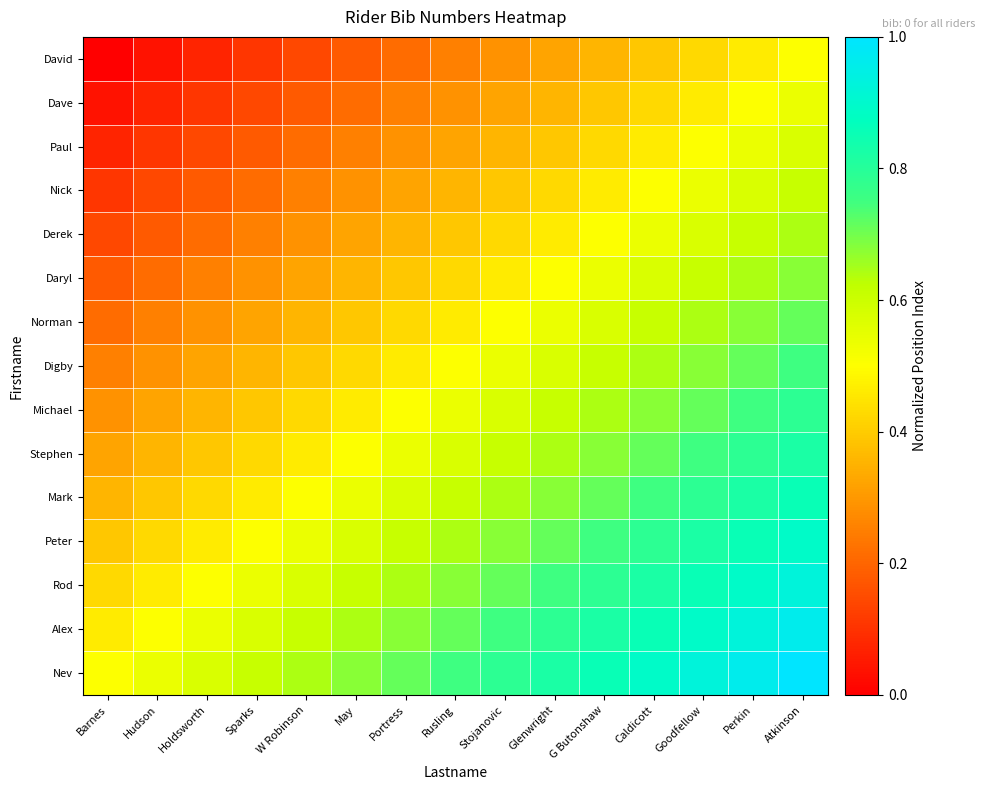

Reading left to right, list all the values displayed in this chart.

David: Barnes=0.0	Hudson=0.0	Holdsworth=0.1	Sparks=0.1	W Robinson=0.1	May=0.2	Portress=0.2	Rusling=0.2	Stojanovic=0.3	Glenwright=0.3	G Butonshaw=0.4	Caldicott=0.4	Goodfellow=0.4	Perkin=0.5	Atkinson=0.5
Dave: Barnes=0.0	Hudson=0.1	Holdsworth=0.1	Sparks=0.1	W Robinson=0.2	May=0.2	Portress=0.2	Rusling=0.3	Stojanovic=0.3	Glenwright=0.4	G Butonshaw=0.4	Caldicott=0.4	Goodfellow=0.5	Perkin=0.5	Atkinson=0.5
Paul: Barnes=0.1	Hudson=0.1	Holdsworth=0.1	Sparks=0.2	W Robinson=0.2	May=0.2	Portress=0.3	Rusling=0.3	Stojanovic=0.4	Glenwright=0.4	G Butonshaw=0.4	Caldicott=0.5	Goodfellow=0.5	Perkin=0.5	Atkinson=0.6
Nick: Barnes=0.1	Hudson=0.1	Holdsworth=0.2	Sparks=0.2	W Robinson=0.2	May=0.3	Portress=0.3	Rusling=0.4	Stojanovic=0.4	Glenwright=0.4	G Butonshaw=0.5	Caldicott=0.5	Goodfellow=0.5	Perkin=0.6	Atkinson=0.6
Derek: Barnes=0.1	Hudson=0.2	Holdsworth=0.2	Sparks=0.2	W Robinson=0.3	May=0.3	Portress=0.4	Rusling=0.4	Stojanovic=0.4	Glenwright=0.5	G Butonshaw=0.5	Caldicott=0.5	Goodfellow=0.6	Perkin=0.6	Atkinson=0.6
Daryl: Barnes=0.2	Hudson=0.2	Holdsworth=0.2	Sparks=0.3	W Robinson=0.3	May=0.4	Portress=0.4	Rusling=0.4	Stojanovic=0.5	Glenwright=0.5	G Butonshaw=0.5	Caldicott=0.6	Goodfellow=0.6	Perkin=0.6	Atkinson=0.7
Norman: Barnes=0.2	Hudson=0.2	Holdsworth=0.3	Sparks=0.3	W Robinson=0.4	May=0.4	Portress=0.4	Rusling=0.5	Stojanovic=0.5	Glenwright=0.5	G Butonshaw=0.6	Caldicott=0.6	Goodfellow=0.6	Perkin=0.7	Atkinson=0.7
Digby: Barnes=0.2	Hudson=0.3	Holdsworth=0.3	Sparks=0.4	W Robinson=0.4	May=0.4	Portress=0.5	Rusling=0.5	Stojanovic=0.5	Glenwright=0.6	G Butonshaw=0.6	Caldicott=0.6	Goodfellow=0.7	Perkin=0.7	Atkinson=0.8
Michael: Barnes=0.3	Hudson=0.3	Holdsworth=0.4	Sparks=0.4	W Robinson=0.4	May=0.5	Portress=0.5	Rusling=0.5	Stojanovic=0.6	Glenwright=0.6	G Butonshaw=0.6	Caldicott=0.7	Goodfellow=0.7	Perkin=0.8	Atkinson=0.8
Stephen: Barnes=0.3	Hudson=0.4	Holdsworth=0.4	Sparks=0.4	W Robinson=0.5	May=0.5	Portress=0.5	Rusling=0.6	Stojanovic=0.6	Glenwright=0.6	G Butonshaw=0.7	Caldicott=0.7	Goodfellow=0.8	Perkin=0.8	Atkinson=0.8
Mark: Barnes=0.4	Hudson=0.4	Holdsworth=0.4	Sparks=0.5	W Robinson=0.5	May=0.5	Portress=0.6	Rusling=0.6	Stojanovic=0.6	Glenwright=0.7	G Butonshaw=0.7	Caldicott=0.8	Goodfellow=0.8	Perkin=0.8	Atkinson=0.9
Peter: Barnes=0.4	Hudson=0.4	Holdsworth=0.5	Sparks=0.5	W Robinson=0.5	May=0.6	Portress=0.6	Rusling=0.6	Stojanovic=0.7	Glenwright=0.7	G Butonshaw=0.8	Caldicott=0.8	Goodfellow=0.8	Perkin=0.9	Atkinson=0.9
Rod: Barnes=0.4	Hudson=0.5	Holdsworth=0.5	Sparks=0.5	W Robinson=0.6	May=0.6	Portress=0.6	Rusling=0.7	Stojanovic=0.7	Glenwright=0.8	G Butonshaw=0.8	Caldicott=0.8	Goodfellow=0.9	Perkin=0.9	Atkinson=0.9
Alex: Barnes=0.5	Hudson=0.5	Holdsworth=0.5	Sparks=0.6	W Robinson=0.6	May=0.6	Portress=0.7	Rusling=0.7	Stojanovic=0.8	Glenwright=0.8	G Butonshaw=0.8	Caldicott=0.9	Goodfellow=0.9	Perkin=0.9	Atkinson=1.0
Nev: Barnes=0.5	Hudson=0.5	Holdsworth=0.6	Sparks=0.6	W Robinson=0.6	May=0.7	Portress=0.7	Rusling=0.8	Stojanovic=0.8	Glenwright=0.8	G Butonshaw=0.9	Caldicott=0.9	Goodfellow=0.9	Perkin=1.0	Atkinson=1.0